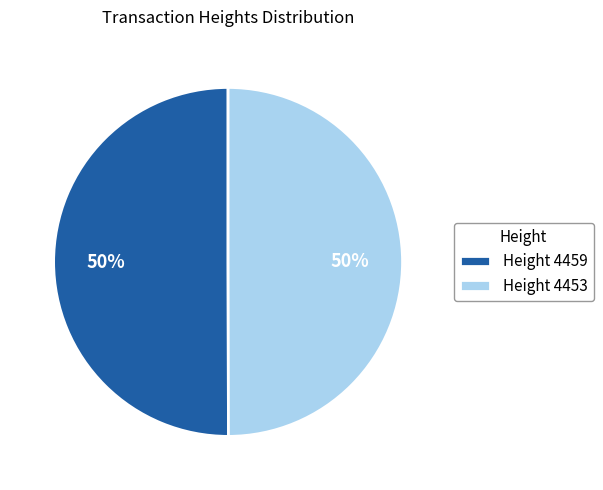

To the nearest percent, what is the average slice percentage?

50%